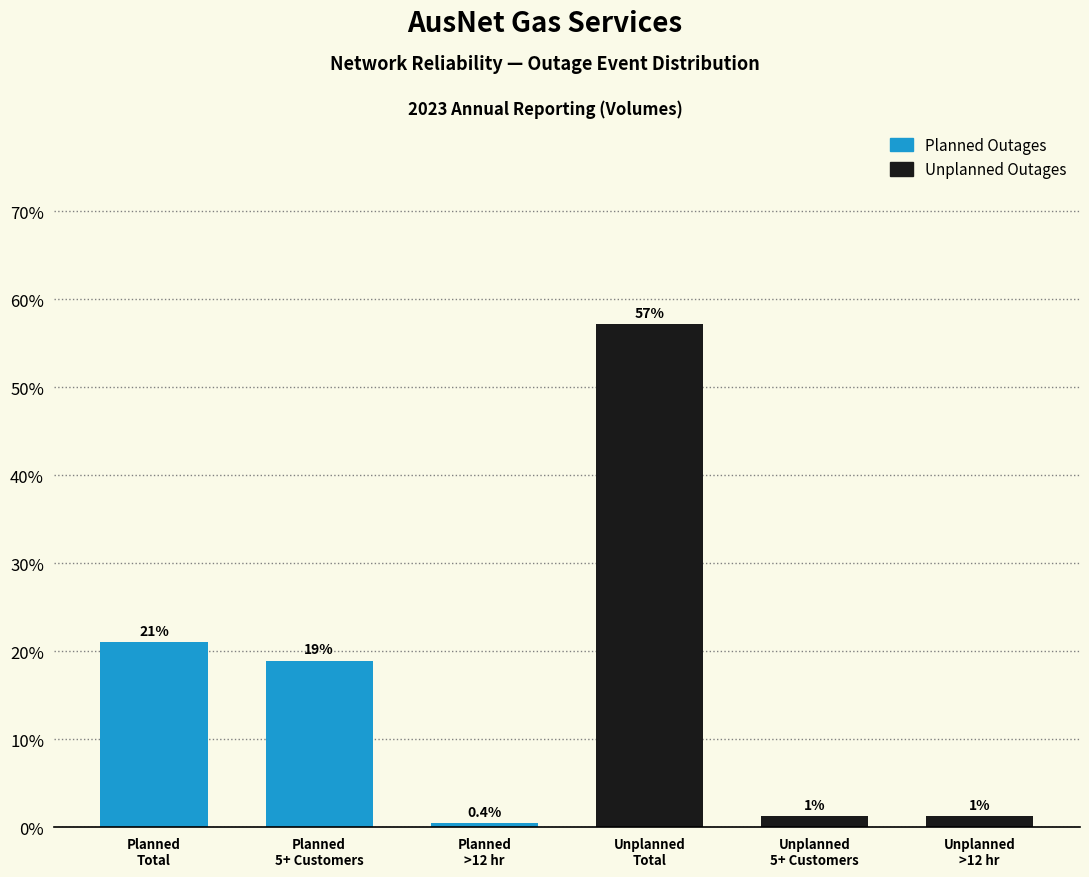

What is the value of the 1st bar from the left?

21.0